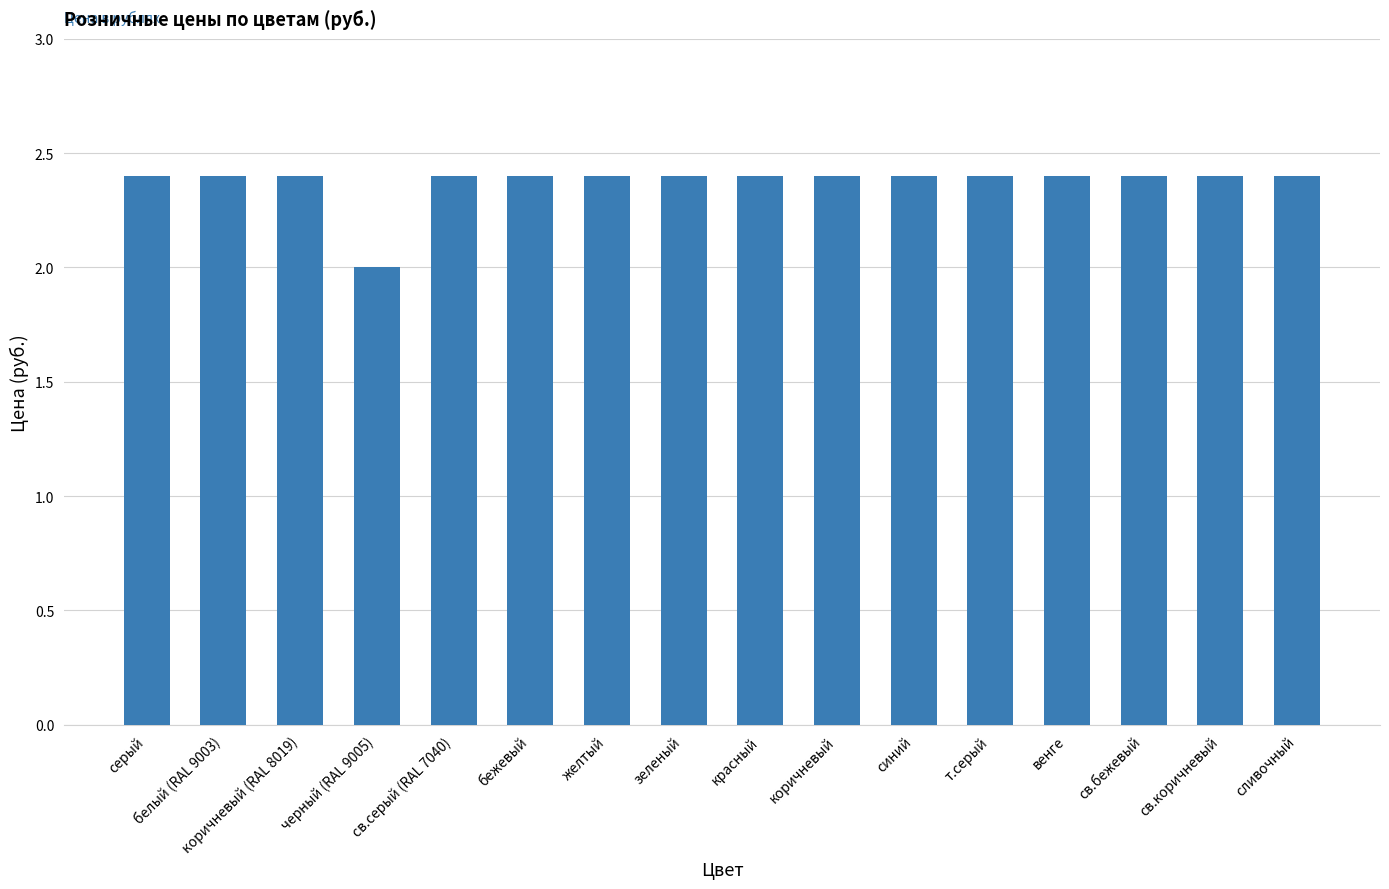

The chart shows a value of 3.4 at белый (RAL 9003). True or false?

False